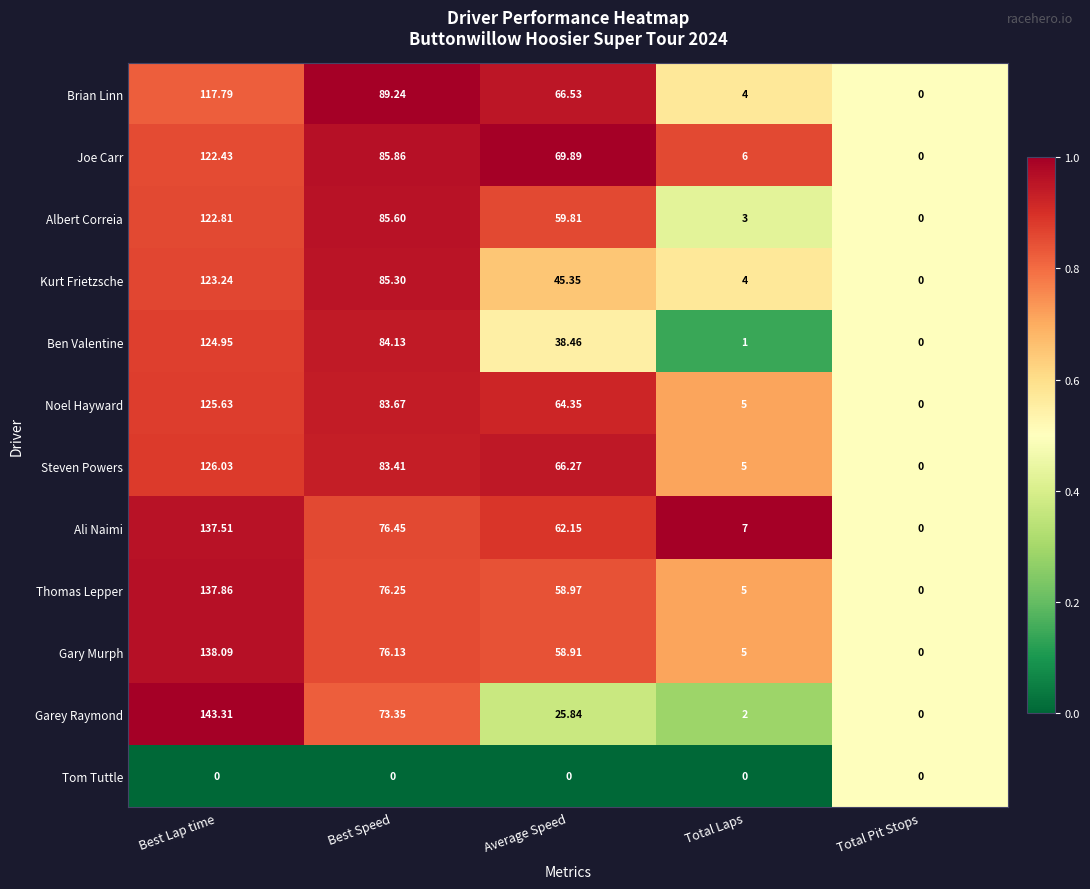

Which series changed the most between Average Speed and Total Laps?

Joe Carr